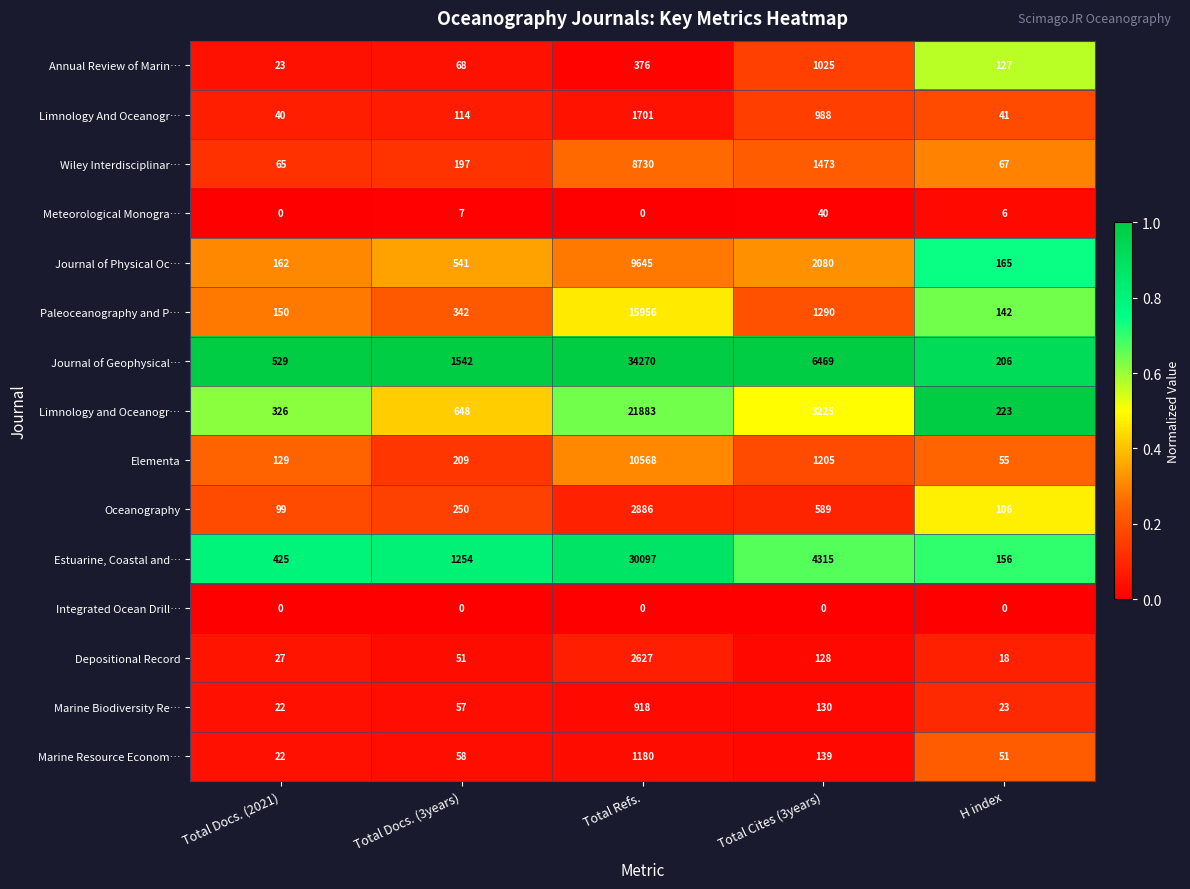

Is the value of Journal of Geophysical… at Total Refs. greater than the value of Annual Review of Marin… at Total Docs. (3years)?

Yes